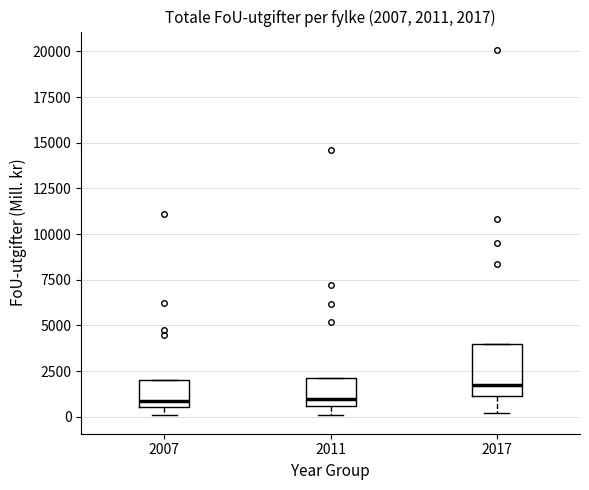

Which box is the tallest, from its lower edge to its upper edge?

2017